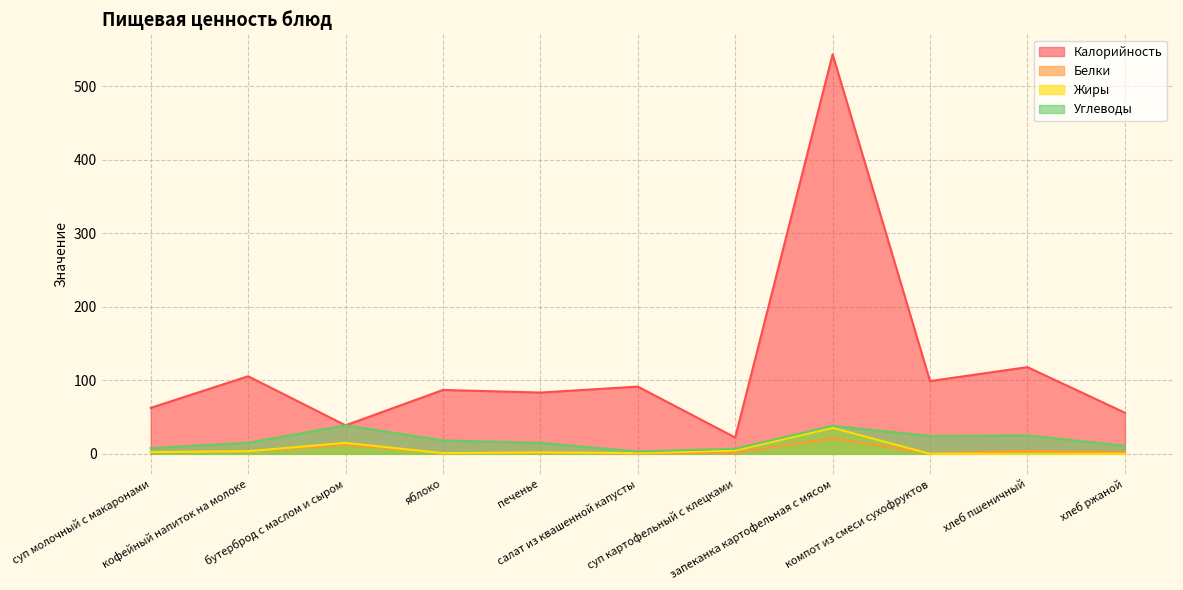

How many data points in Калорийность are above 86?

6